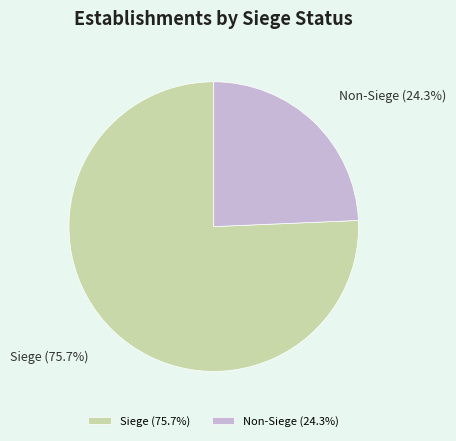

Combined, what portion of the pie is Non-Siege (24.3%) and Siege (75.7%)?

100.0%